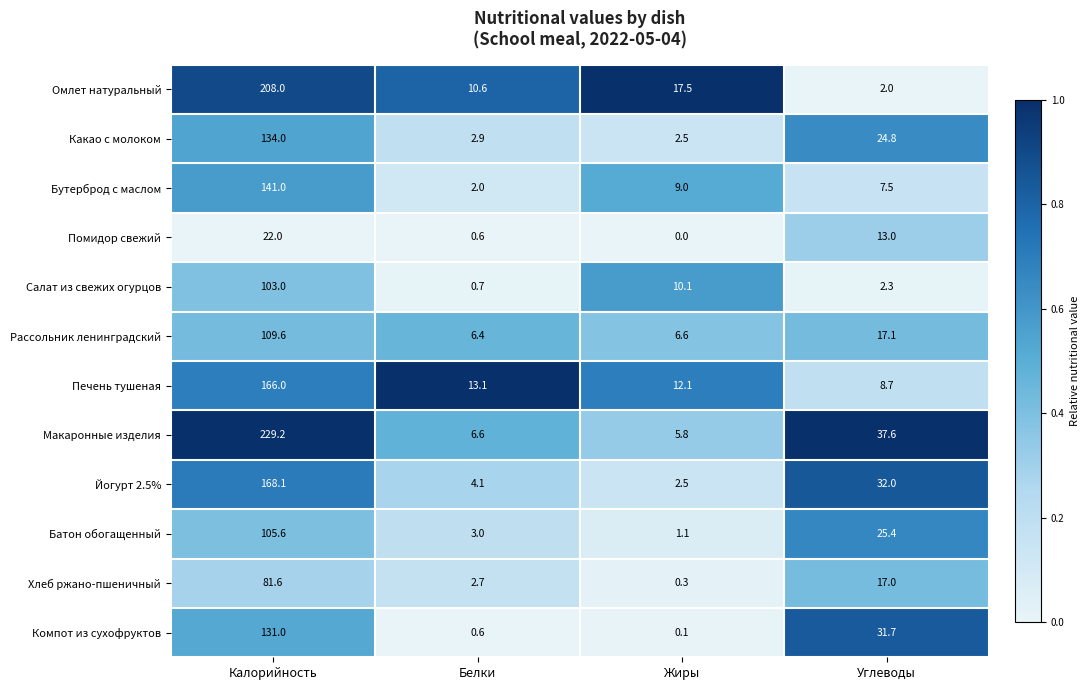

The Салат из свежих огурцов series shows 3.5 at Жиры. True or false?

False